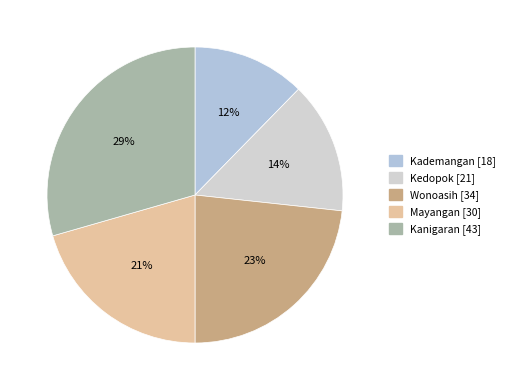

Does any single category account for the majority?

No